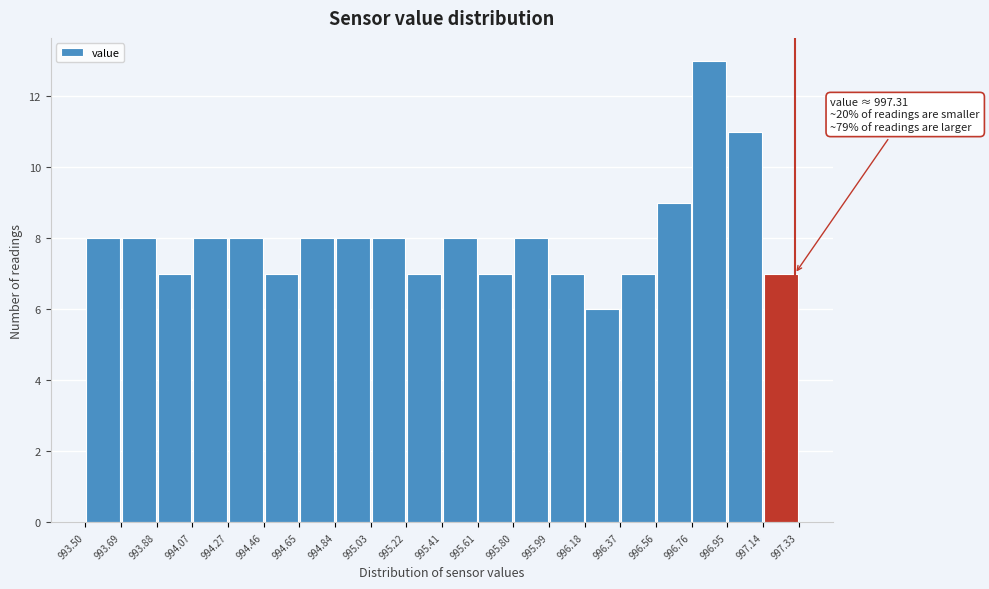

Which range on the x-axis has the tallest bar?

996.76 to 996.95